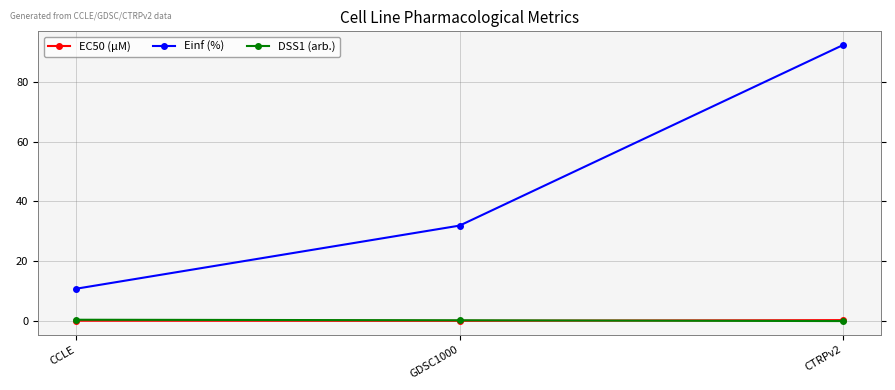

What is the label of the 2nd point from the left?

GDSC1000